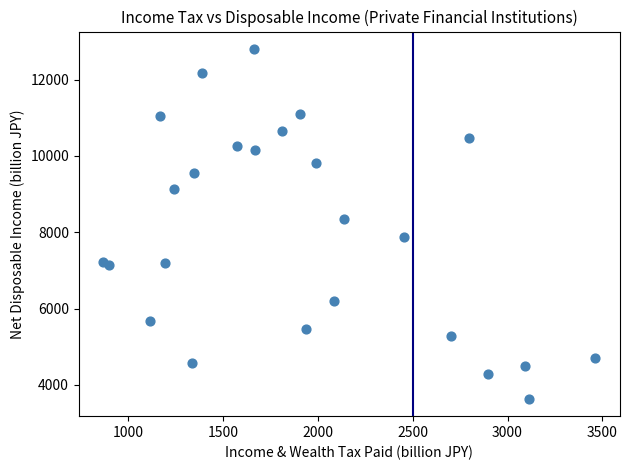

What Y value in the scatter plot is closest to 8220?

8351.9